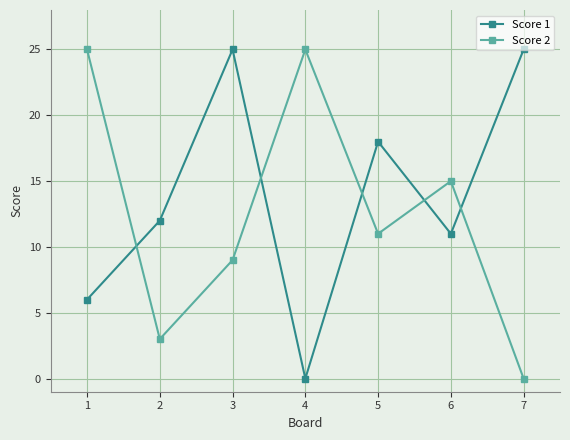

What is the value of the Score 1 point at the 7th from the left?

25